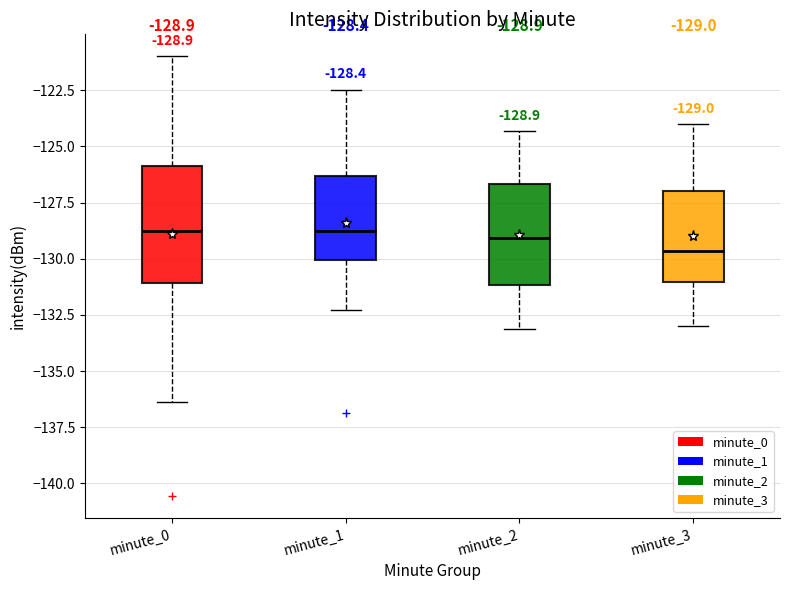

Which box is the tallest, from its lower edge to its upper edge?

minute_0